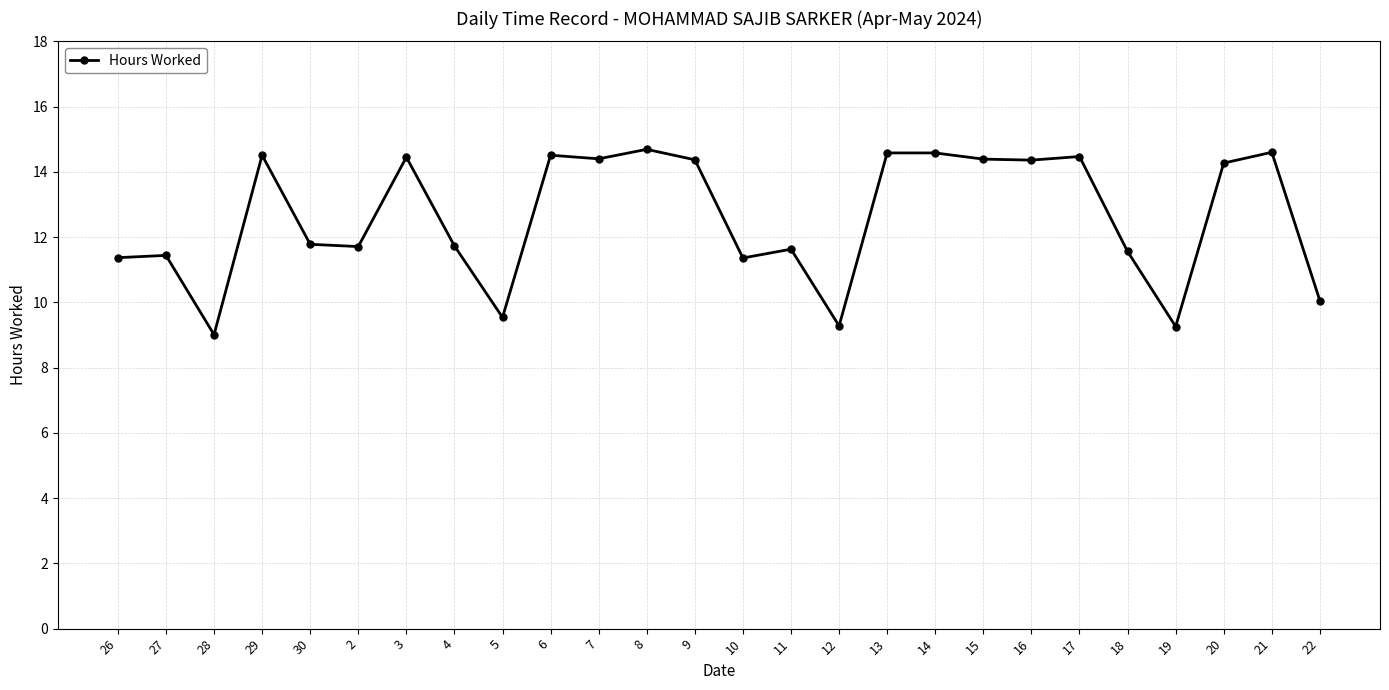

What is the label of the 19th point from the right?

4